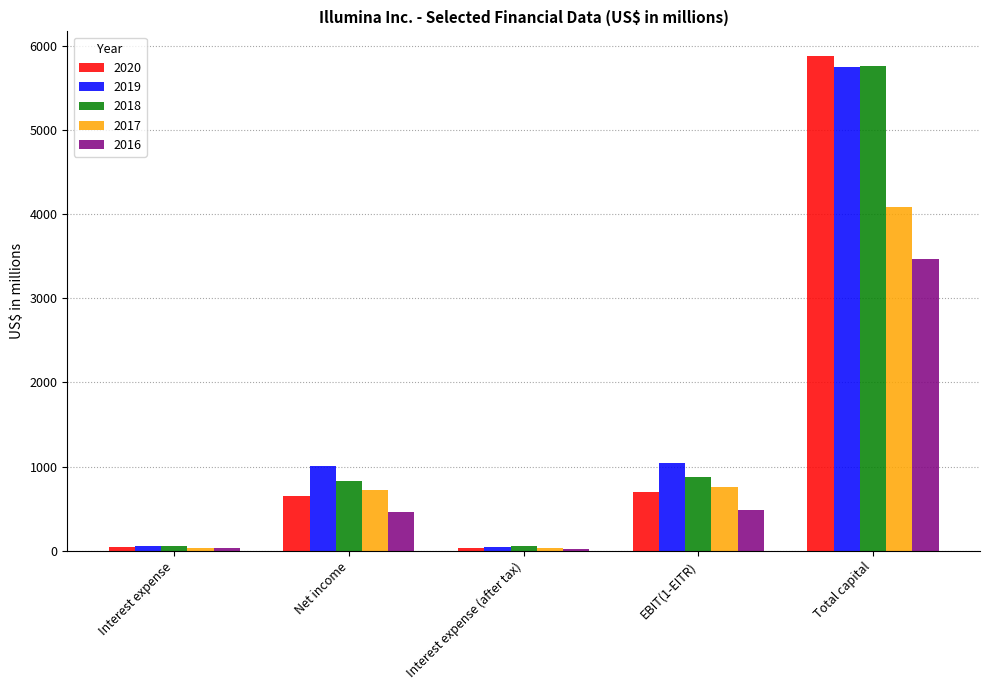

What is the total value across all series at Interest expense?

228